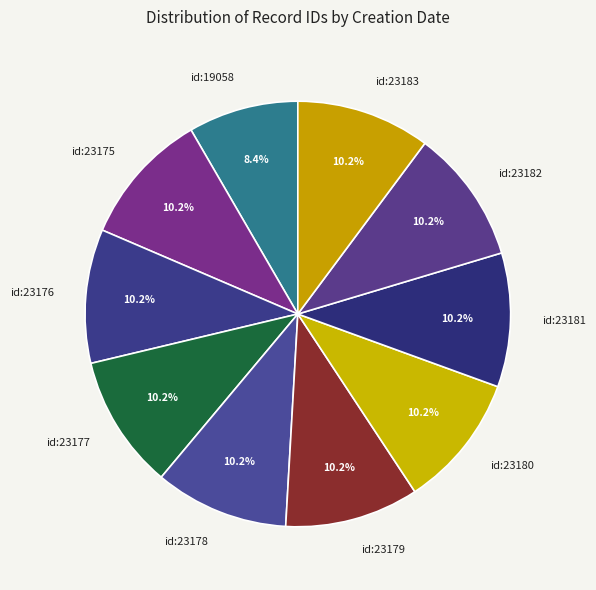

Does id:23183 represent more than half of the total?

No